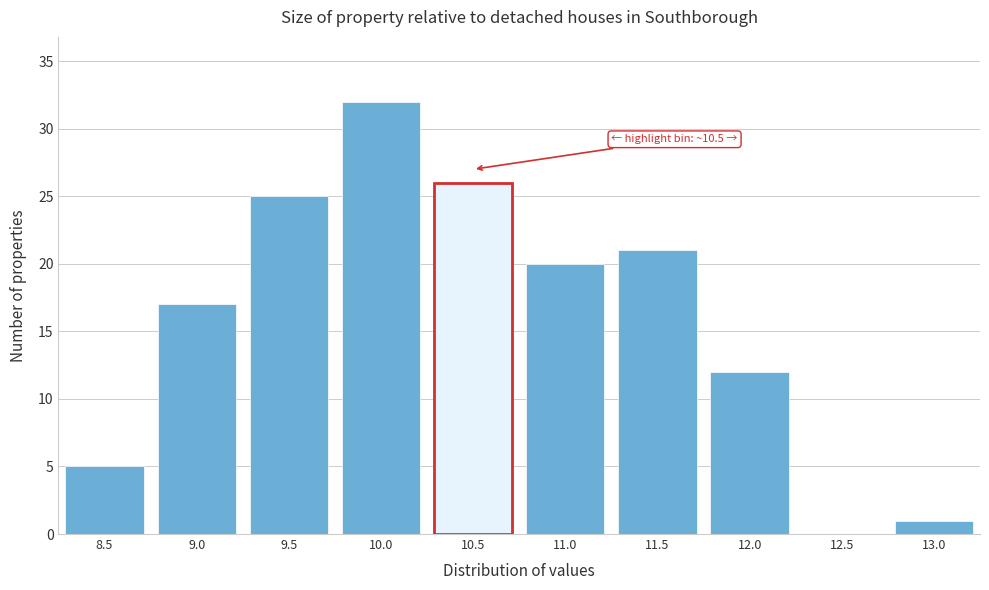

Reading left to right, list all the values displayed in this chart.

8.5=5	9.0=17	9.5=25	10.0=32	10.5=26	11.0=20	11.5=21	12.0=12	12.5=0	13.0=1